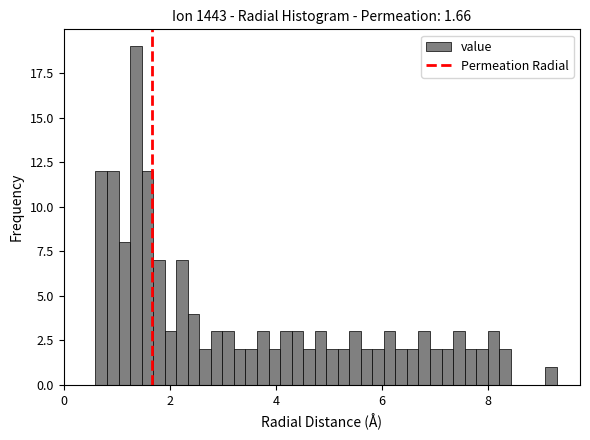

Read against the x-axis, roughly where is the centre of the tallest bar?

1.4